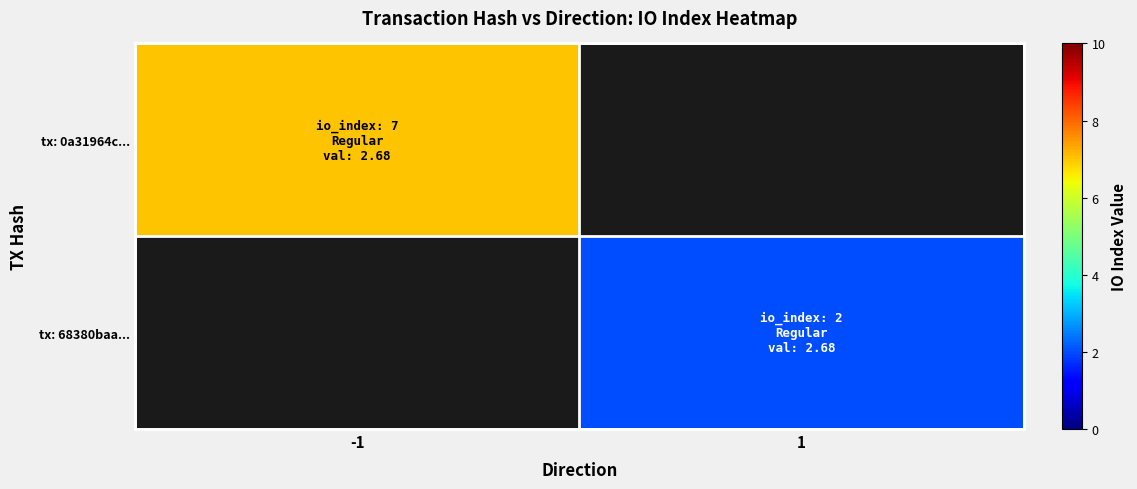

Rank the series at -1 from highest to lowest value.

tx: 0a31964c..., tx: 68380baa...